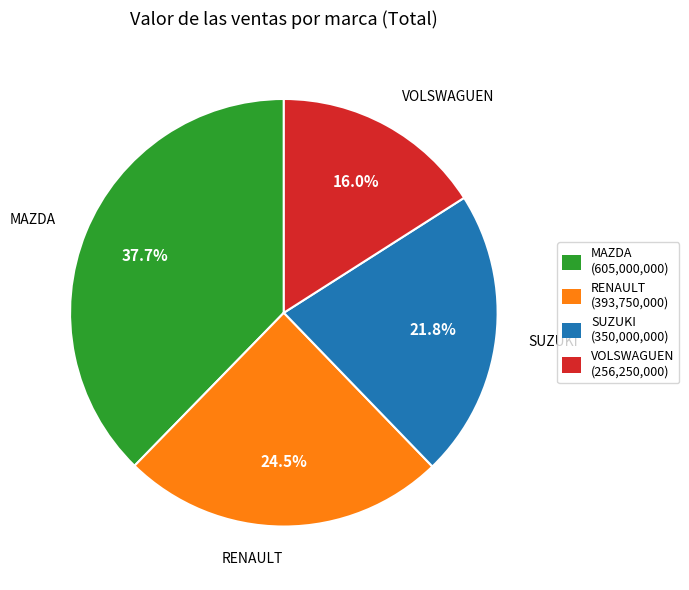

To the nearest percent, what is the average slice percentage?

25%